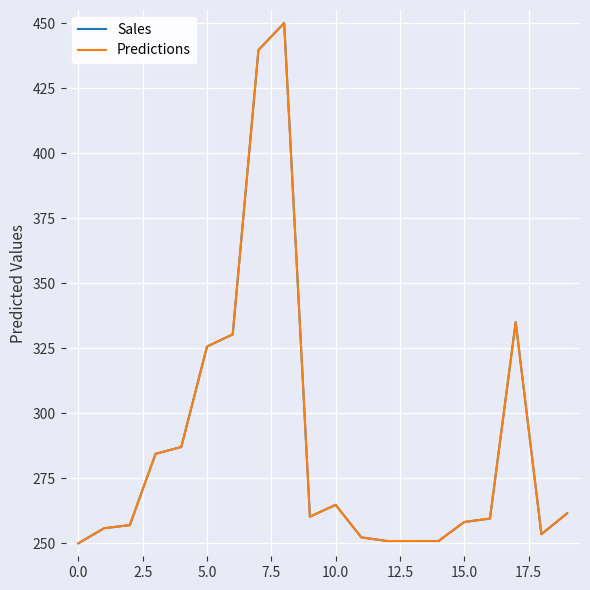

What is the greatest value displayed?

450.0